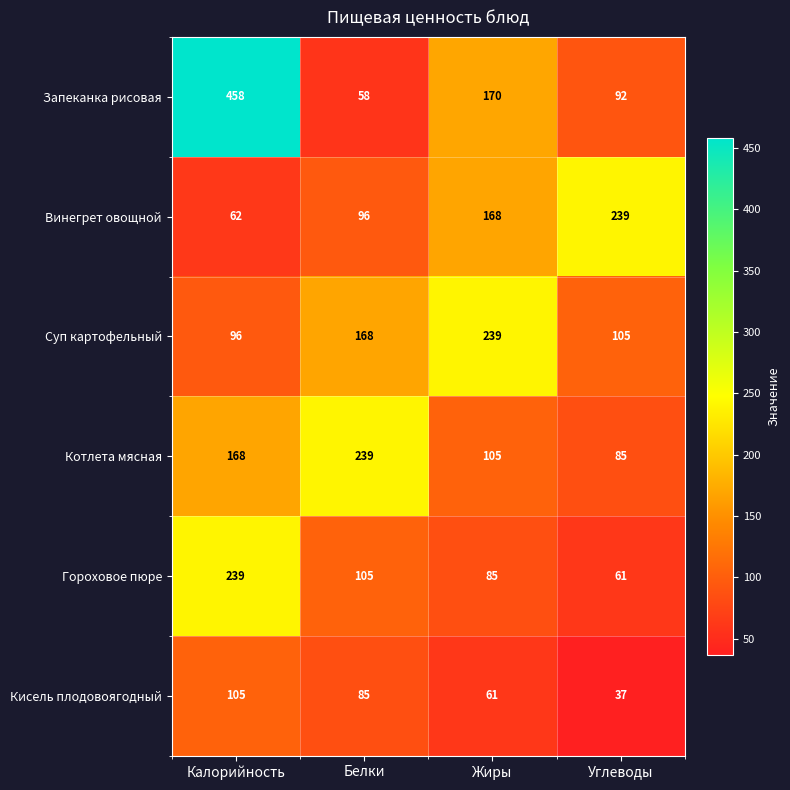

Reading right to left, extract all data points from this chart.

Запеканка рисовая: Углеводы=92	Жиры=170	Белки=58	Калорийность=458
Винегрет овощной: Углеводы=239	Жиры=168	Белки=96	Калорийность=62
Суп картофельный: Углеводы=105	Жиры=239	Белки=168	Калорийность=96
Котлета мясная: Углеводы=85	Жиры=105	Белки=239	Калорийность=168
Гороховое пюре: Углеводы=61	Жиры=85	Белки=105	Калорийность=239
Кисель плодовоягодный: Углеводы=37	Жиры=61	Белки=85	Калорийность=105